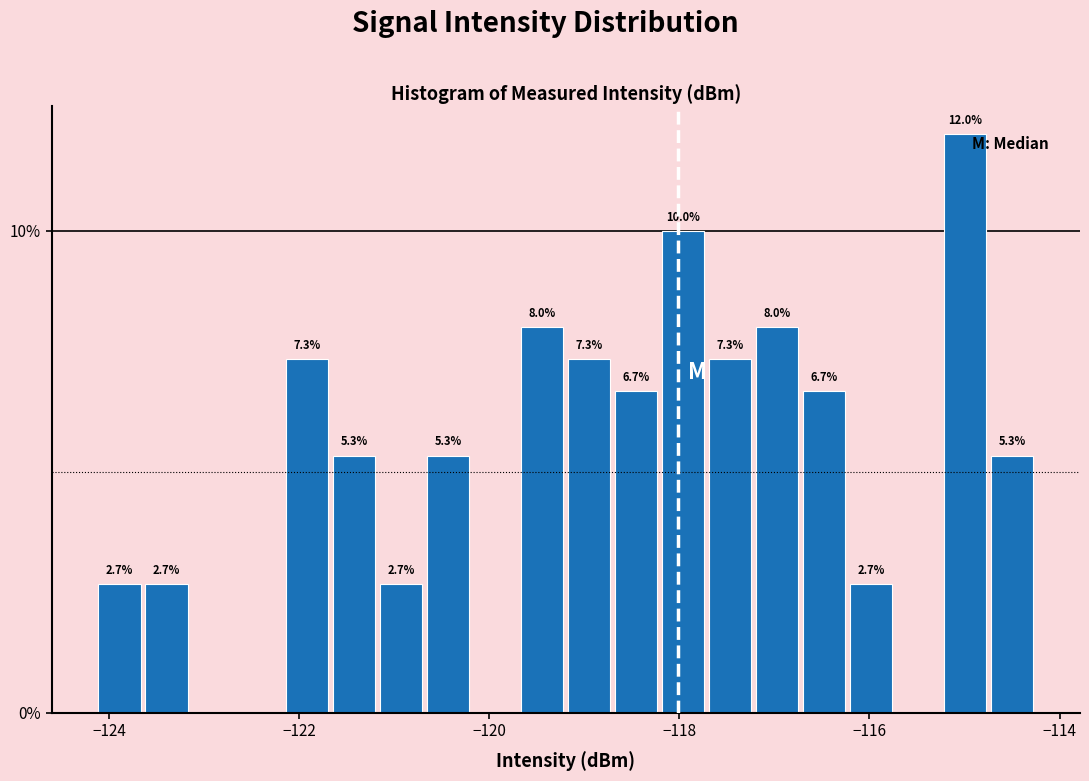

Around what value on the x-axis is the tallest bar? Give the approximate position of its centre, as read against the axis.

-115.0